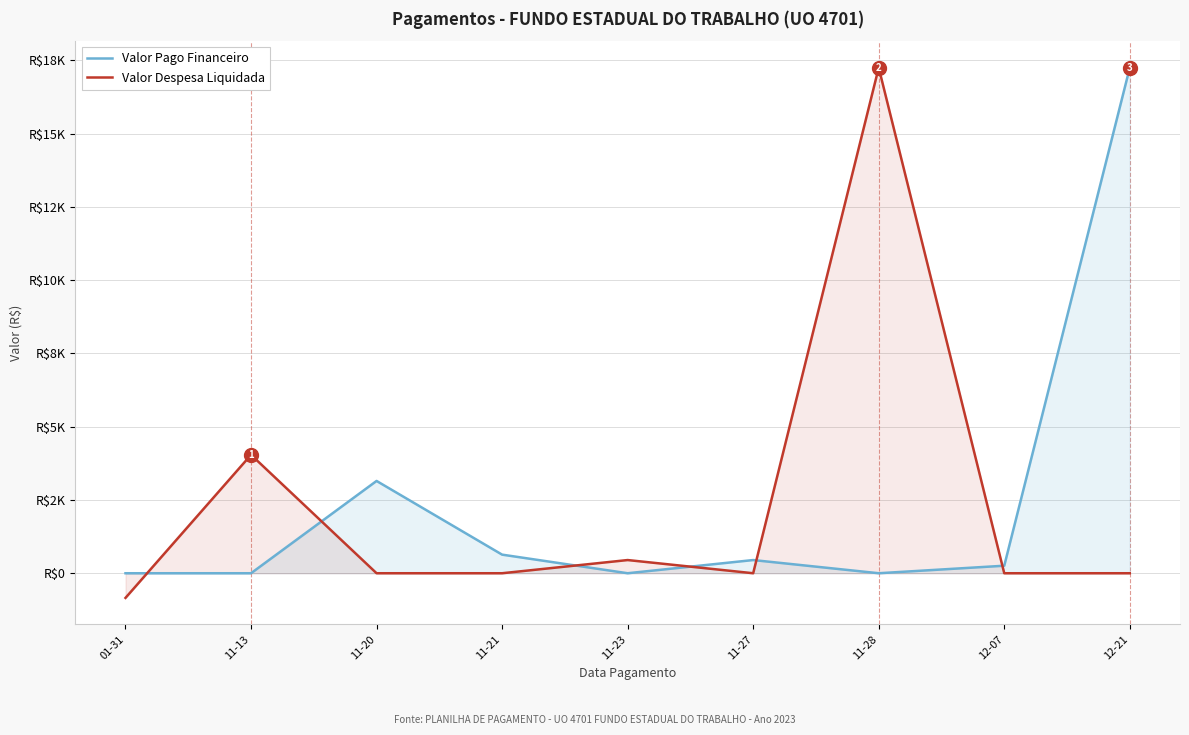

What is the average value of the Valor Pago Financeiro series?

2415.5